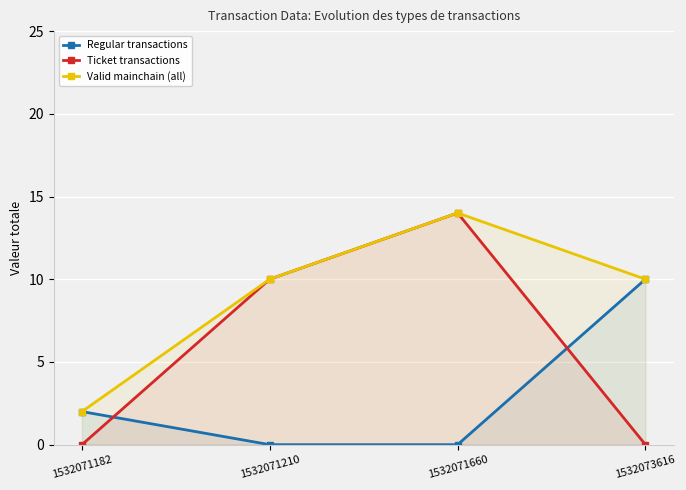

What is the difference between the Valid mainchain (all) values at 1532071660 and 1532071210?

4.0